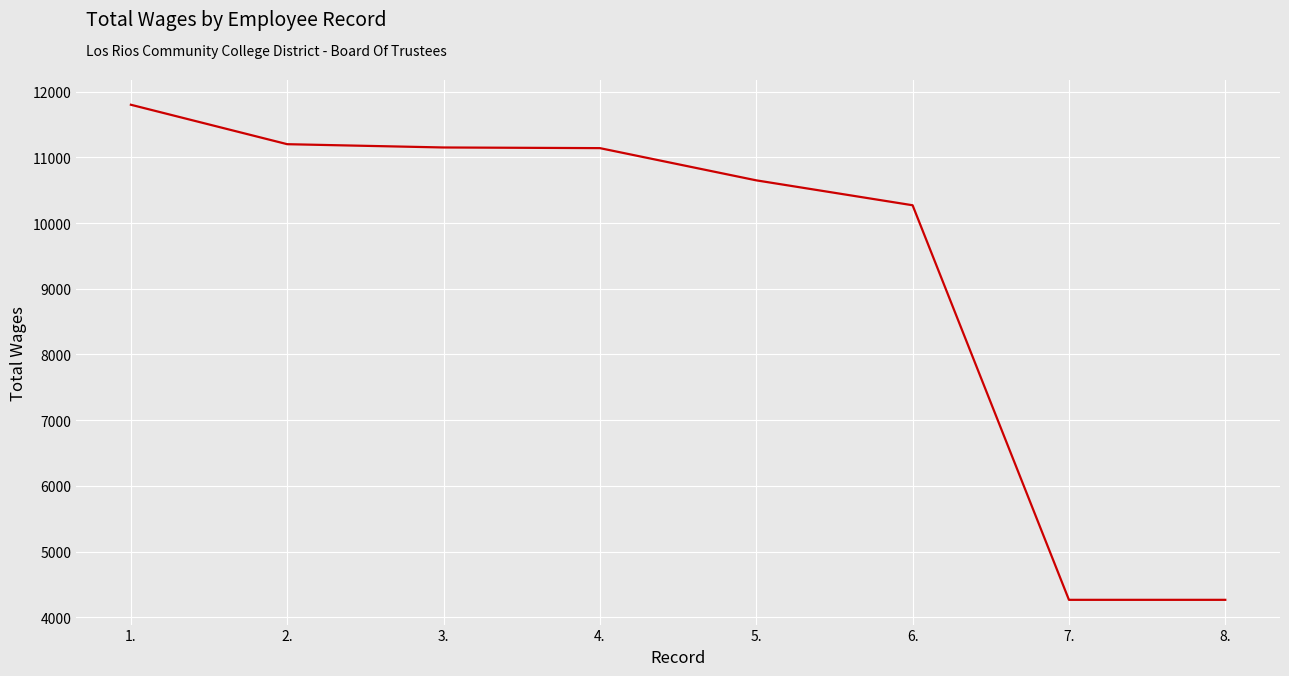

How many lines are shown in the chart?

1